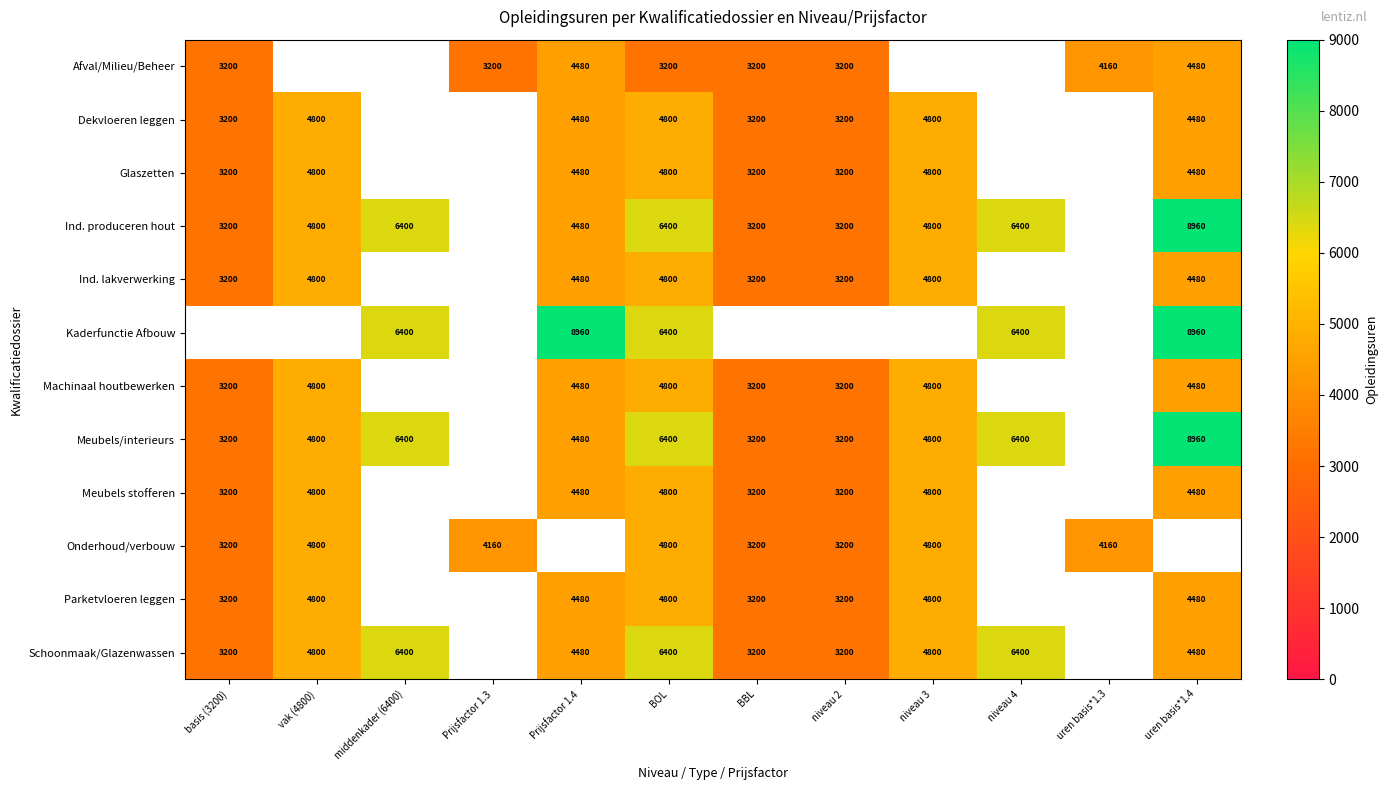

Is it true that Onderhoud/verbouw equals 3200 at niveau 2?

True